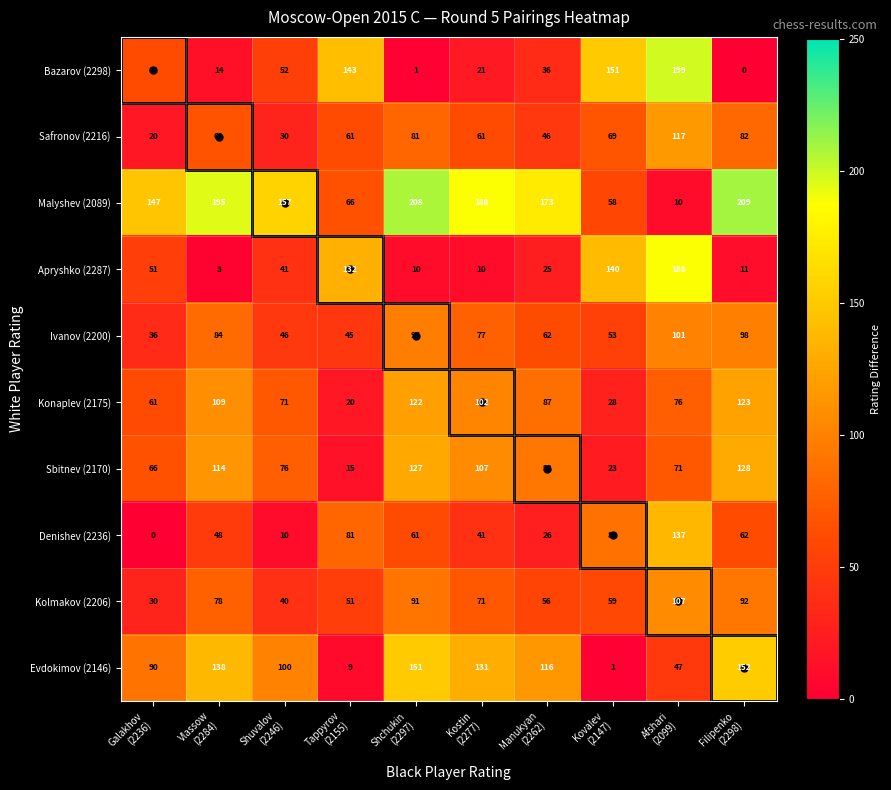

At Tappyrov
(2155), list the series in order from largest to smallest.

Bazarov (2298), Apryshko (2287), Denishev (2236), Malyshev (2089), Safronov (2216), Kolmakov (2206), Ivanov (2200), Konaplev (2175), Sbitnev (2170), Evdokimov (2146)